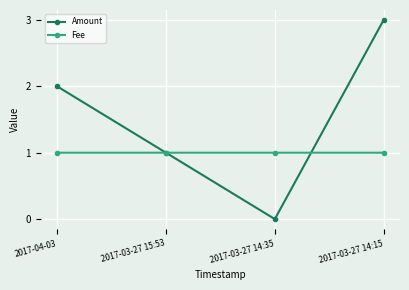

The value of Amount at 2017-03-27 14:15 is 3.0. True or false?

True